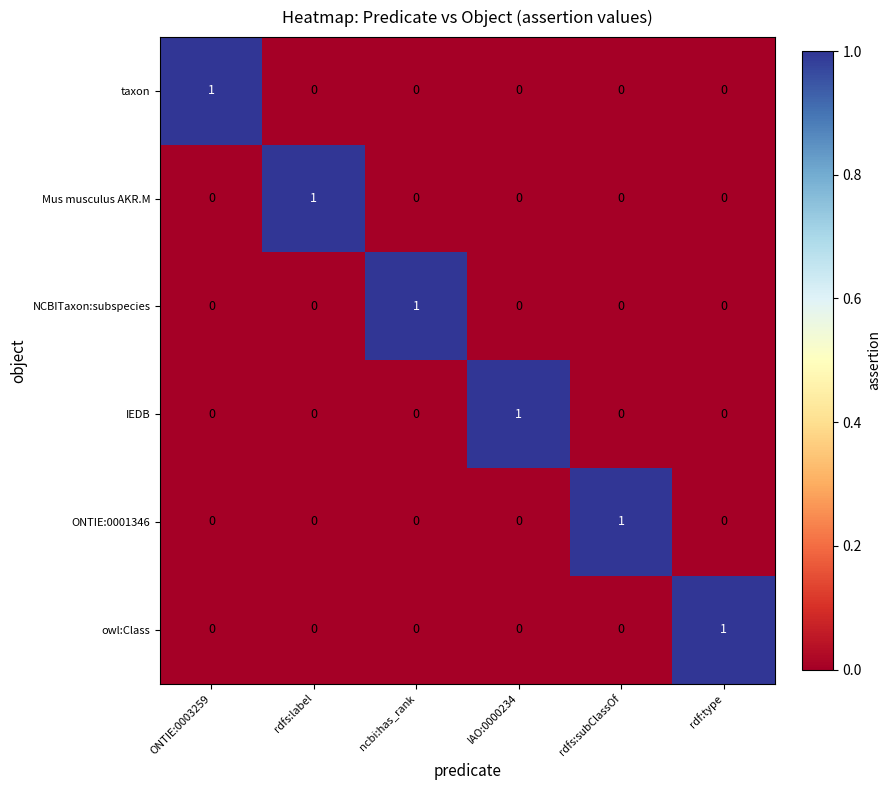

What is the difference between the highest and lowest values at ONTIE:0003259?

1